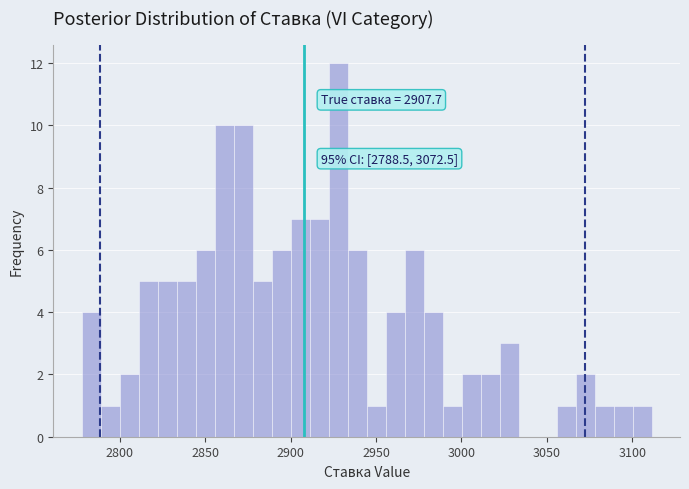

Read against the x-axis, roughly where is the centre of the tallest bar?

2930